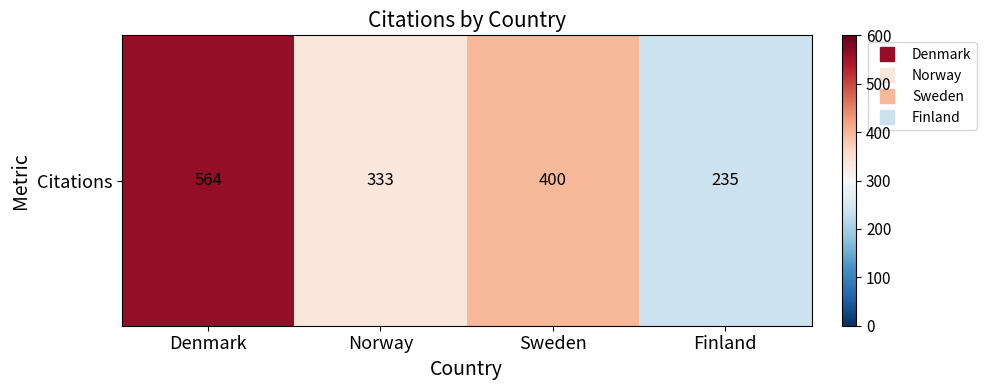

The chart shows a value of 138 at Finland. True or false?

False